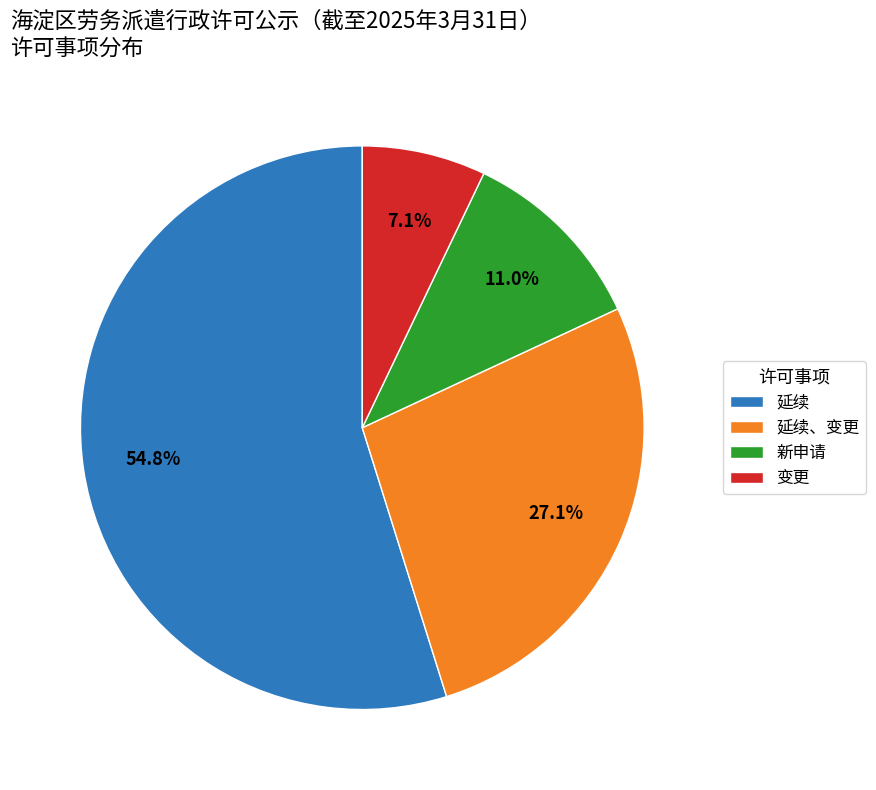

How many slices are in this pie chart?

4